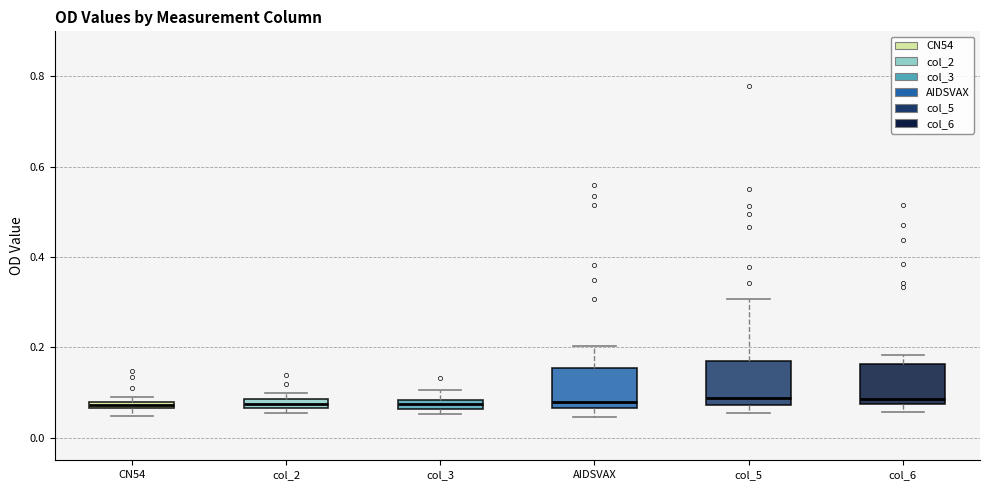

Where is the lower edge of the box for col_3 on the y-axis? The values are not printed on the chart, so give them approximately, as read against the axis.

0.06